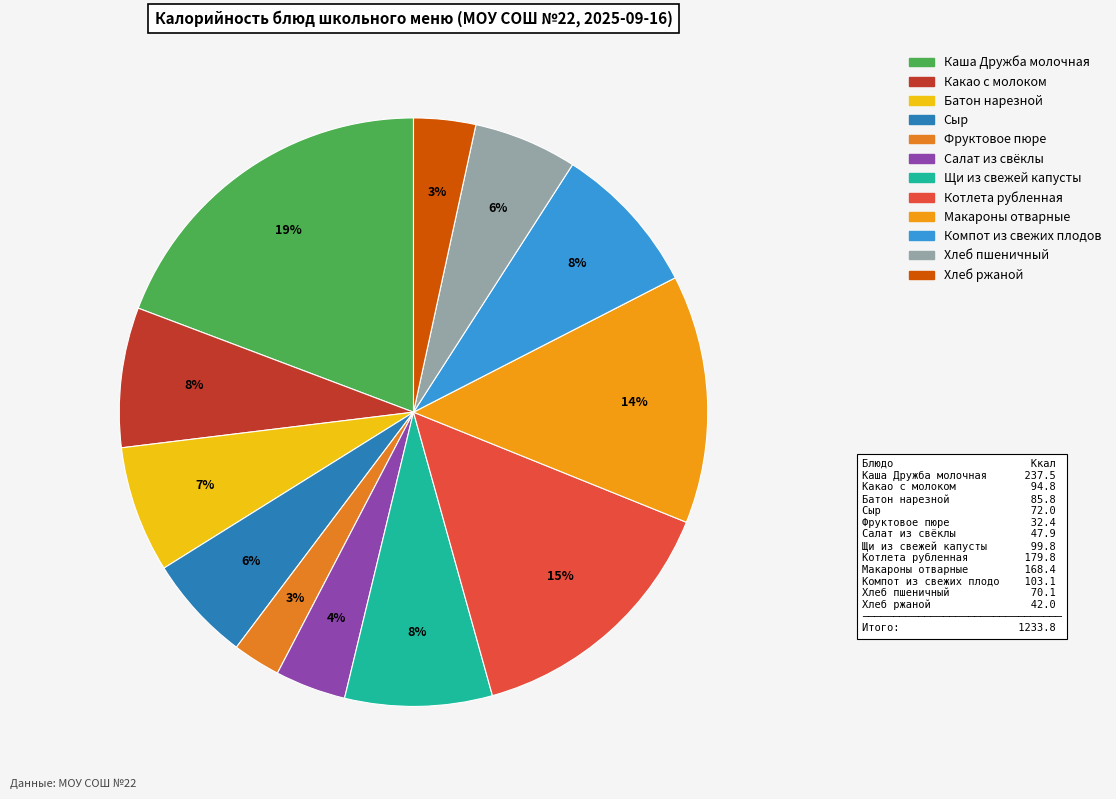

Count the number of slices in the pie.

12